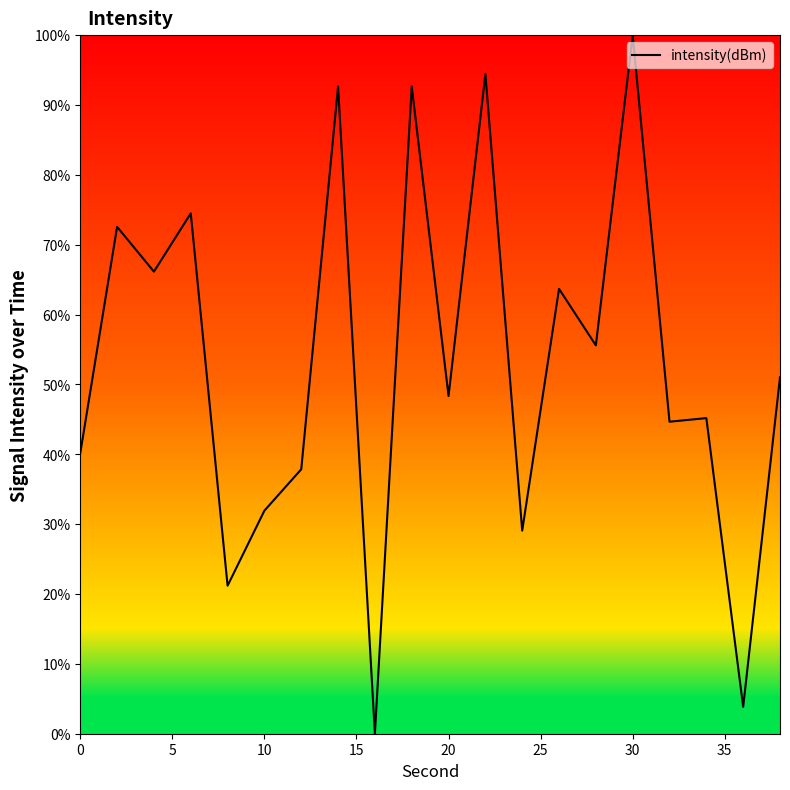

What is the difference between the maximum and minimum values?

100.0